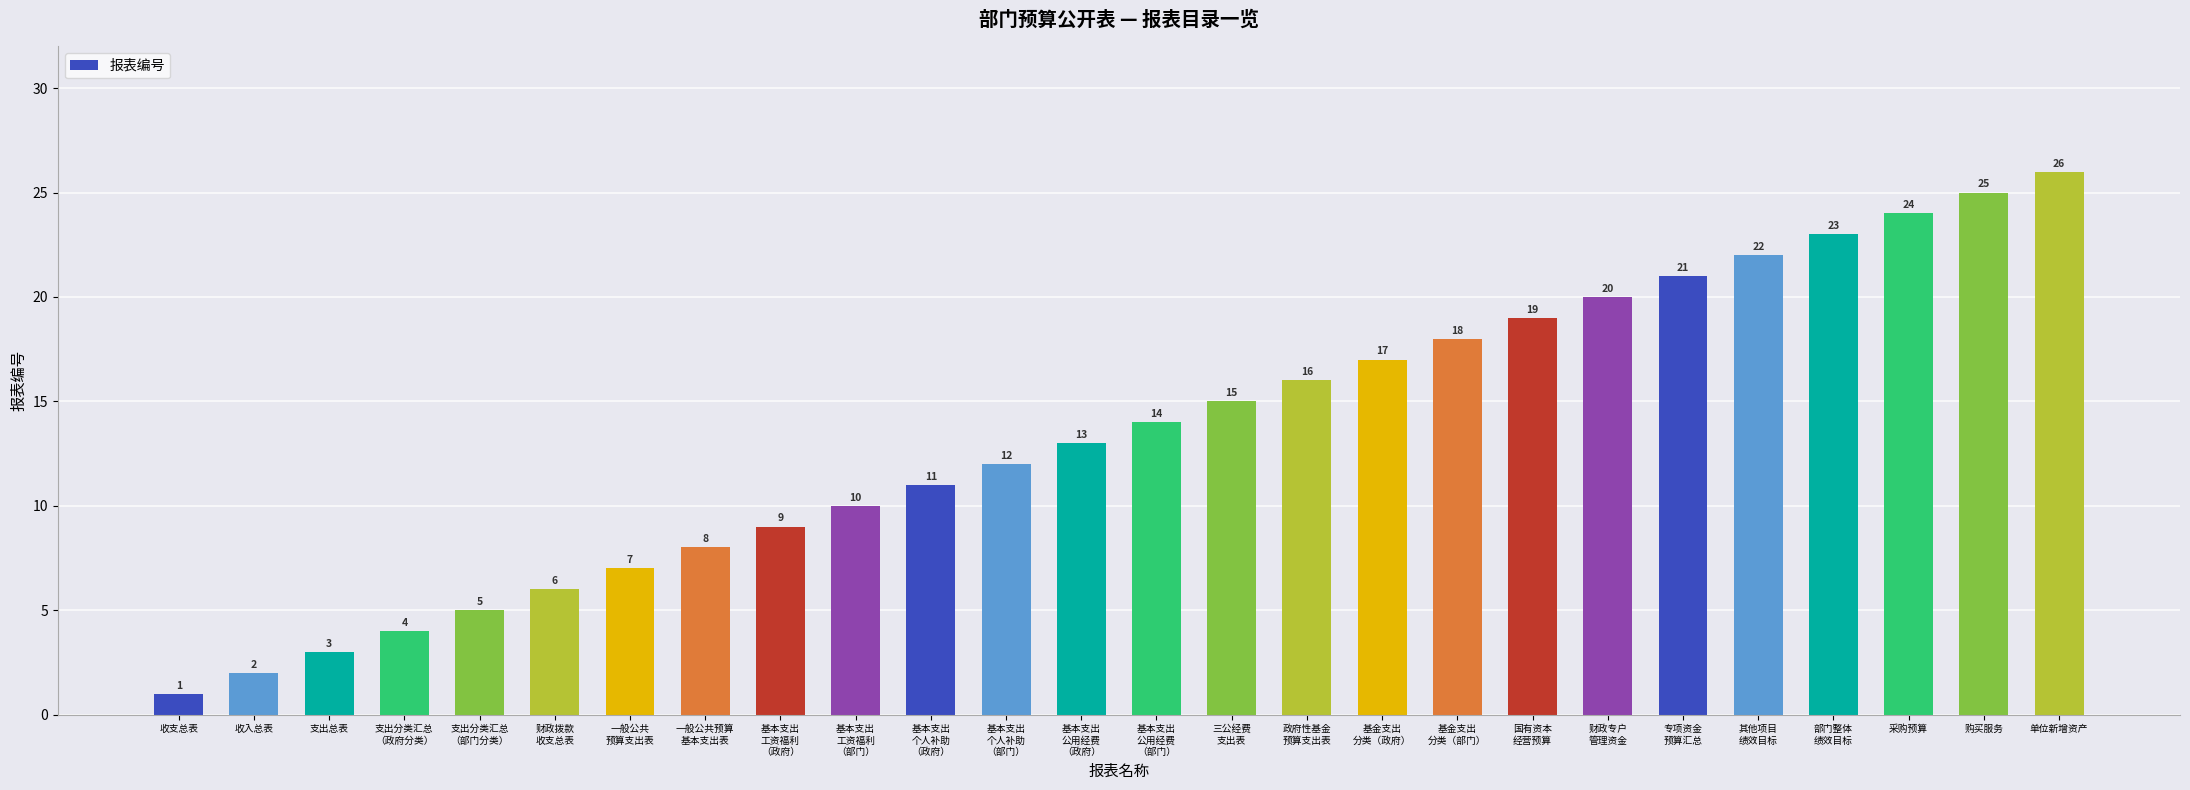

Where is the data nearest to the value 13?

基本支出
公用经费
（政府）